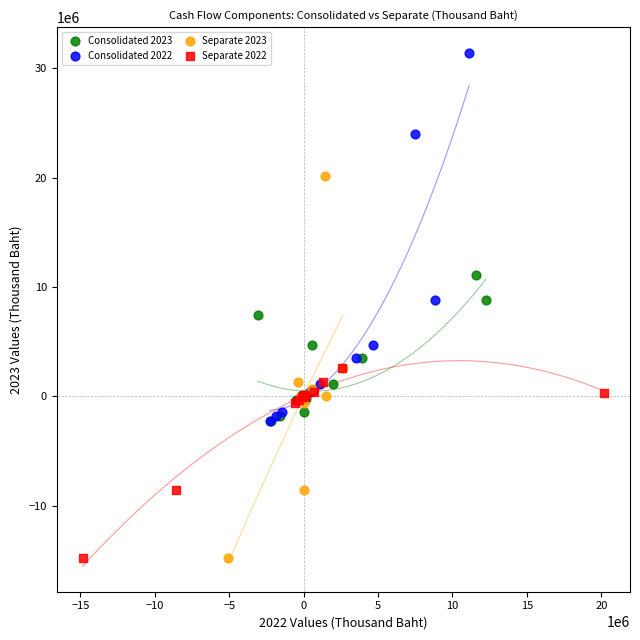

Which series contains the highest Y value?

Consolidated 2022